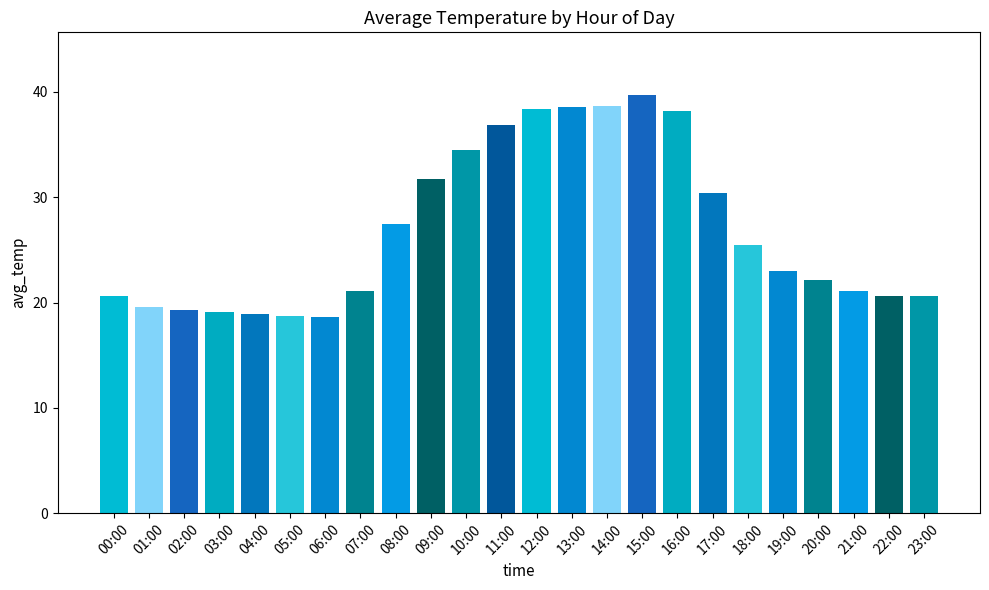

Is it true that the value at 02:00 is 9.3?

False